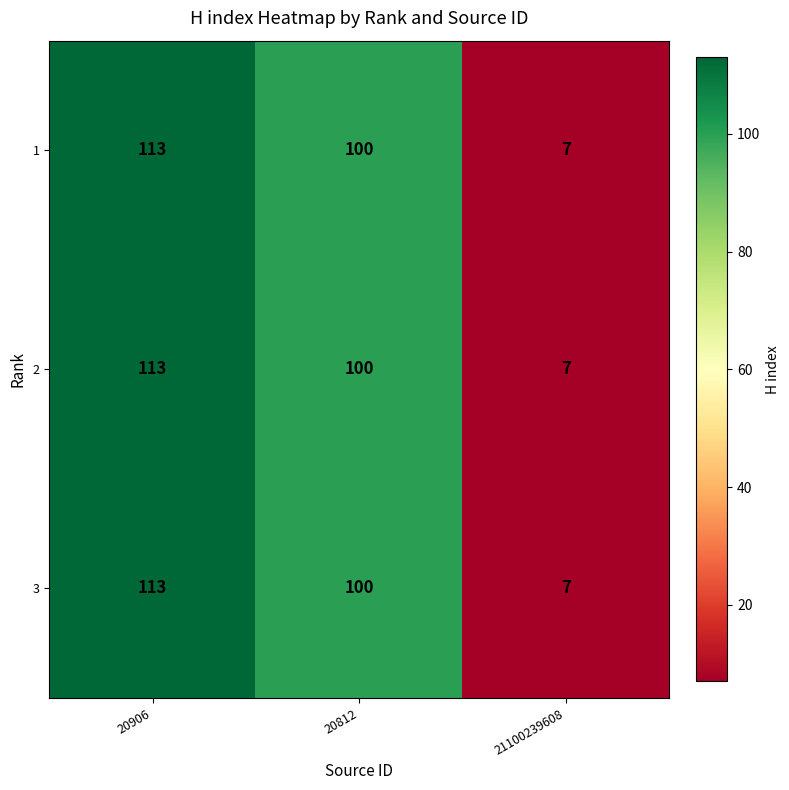

List the labels in order of 1 value, largest first.

20906, 20812, 21100239608